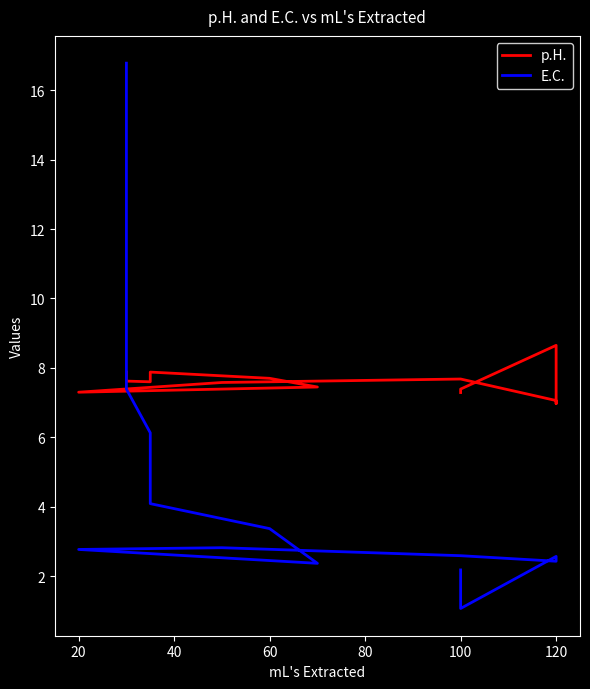

Rank the series by their average value, from lowest to highest.

E.C., p.H.